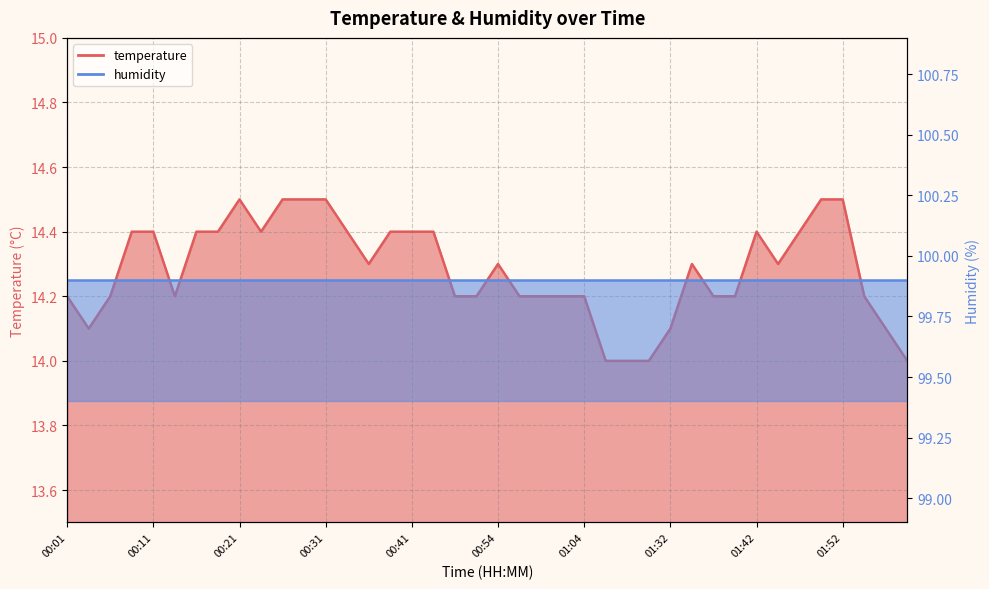

Rank the categories by value from lowest to highest.

01:15, 01:18, 01:20, 02:00, 00:04, 01:32, 01:57, 00:01, 00:06, 00:14, 00:49, 00:51, 00:56, 00:59, 01:01, 01:04, 01:37, 01:39, 01:55, 00:36, 00:54, 01:34, 01:44, 00:09, 00:11, 00:16, 00:19, 00:23, 00:34, 00:38, 00:41, 00:46, 01:42, 01:47, 00:21, 00:26, 00:29, 00:31, 01:50, 01:52